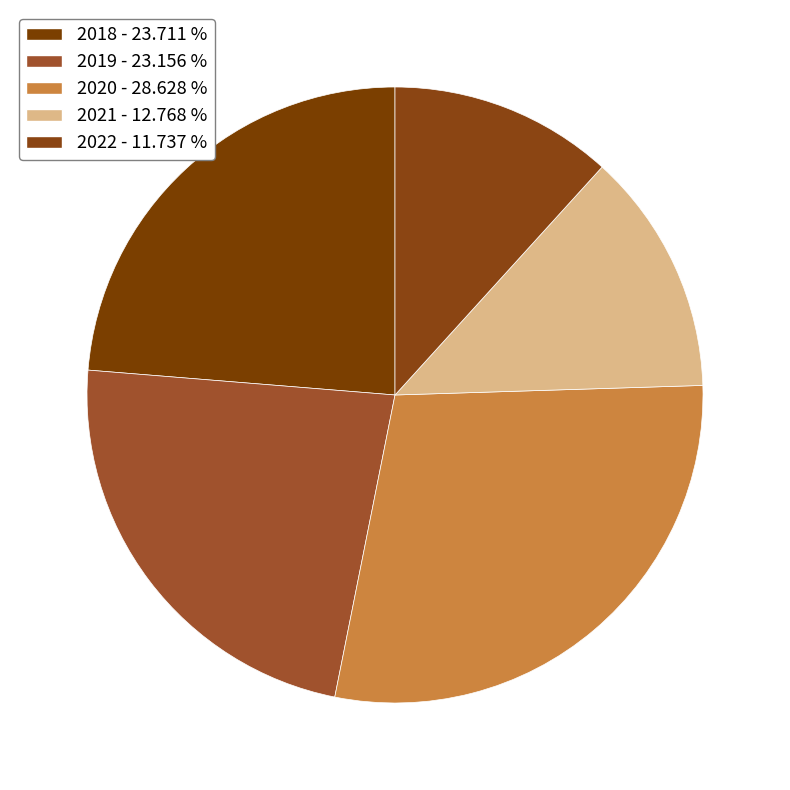

What percentage is the 2021 slice, to the nearest percent?

13%